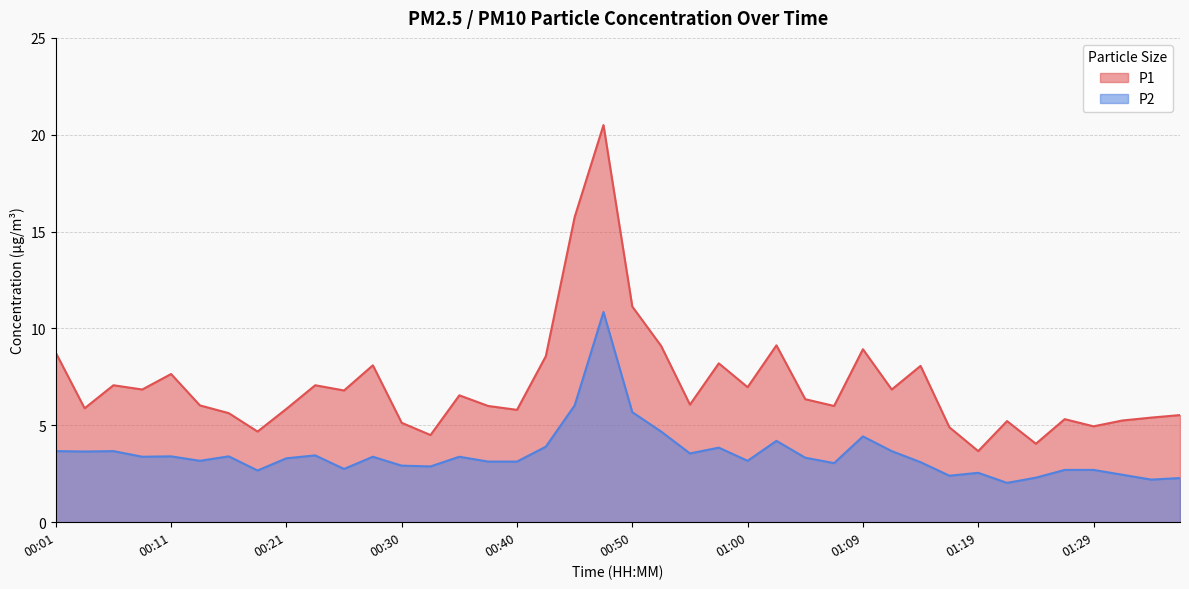

Reading left to right, list all the values displayed in this chart.

P1: 8.8	5.9	7.1	6.8	7.7	6.0	5.6	4.7	5.8	7.1	6.8	8.1	5.1	4.5	6.5	6.0	5.8	8.6	15.8	20.5	11.1	9.1	6.1	8.2	7.0	9.1	6.3	6.0	8.9	6.8	8.1	4.9	3.7	5.2	4.0	5.3	5.0	5.2	5.4	5.5
P2: 3.7	3.6	3.7	3.4	3.4	3.2	3.4	2.7	3.3	3.5	2.8	3.4	2.9	2.9	3.4	3.1	3.1	3.9	6.0	10.8	5.7	4.7	3.5	3.9	3.2	4.2	3.3	3.0	4.4	3.7	3.1	2.4	2.5	2.0	2.3	2.7	2.7	2.5	2.2	2.3